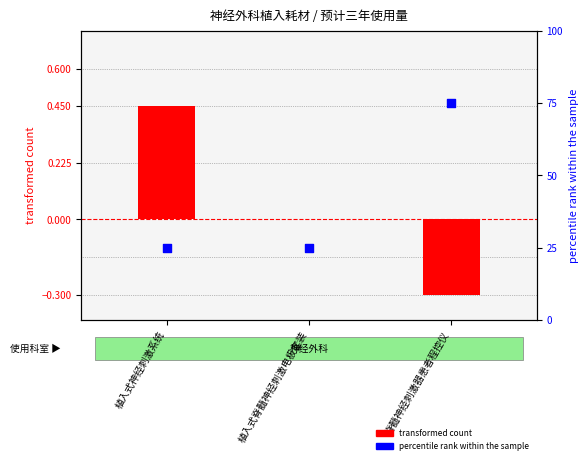

Which series has the largest total across all categories?

percentile rank within the sample